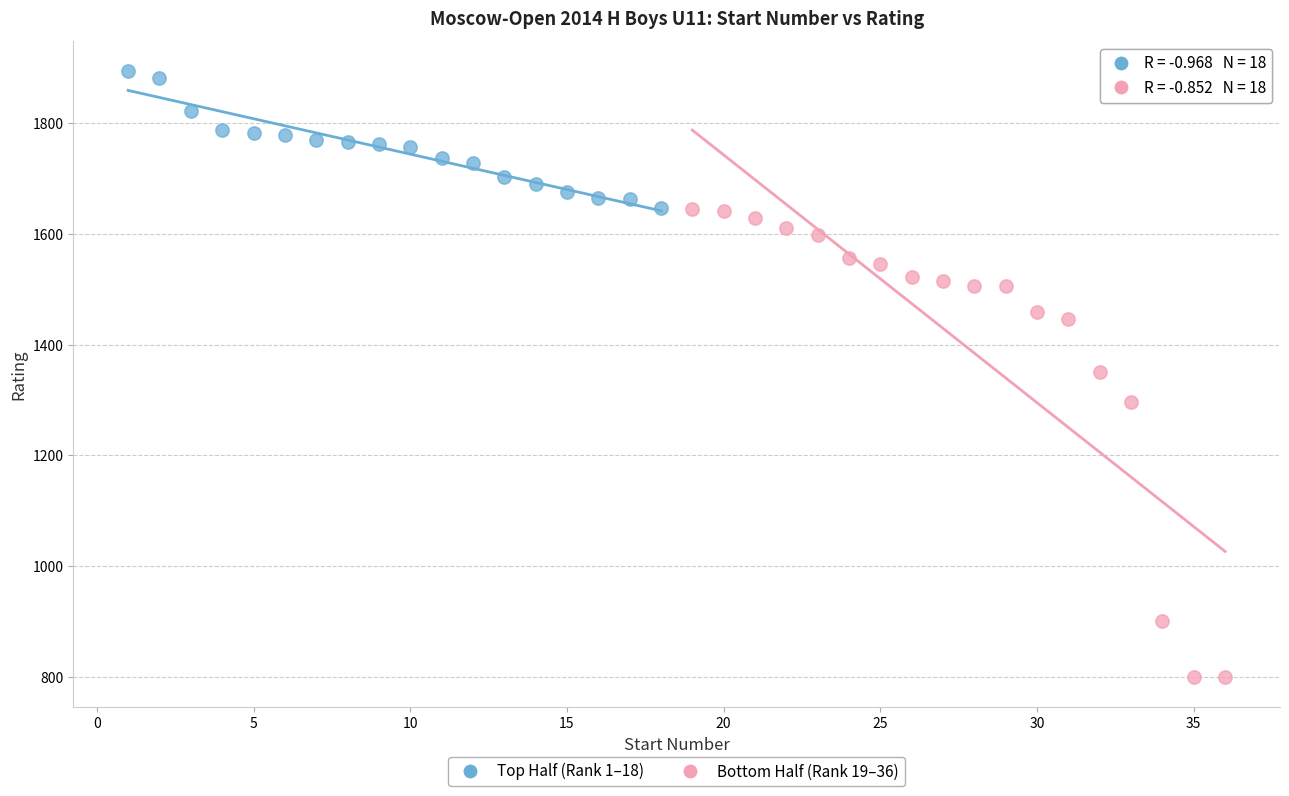

Which series contains the lowest Y value?

Bottom Half (Rank 19–36)